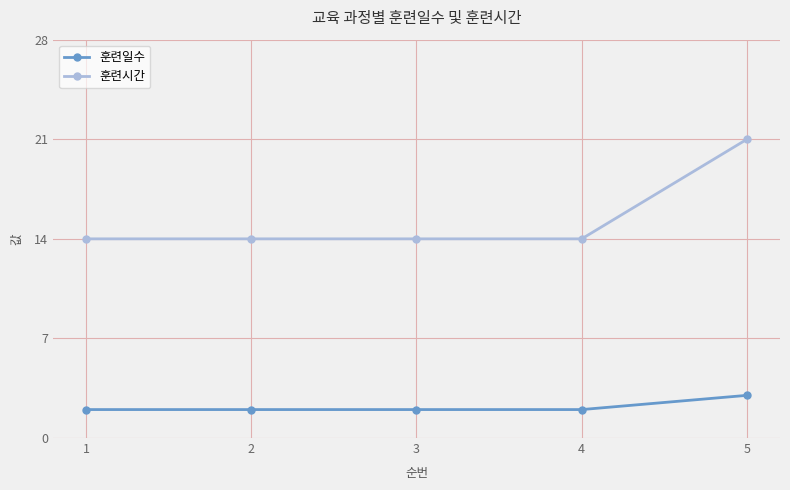

True or false: 훈련시간 has more than 1 points higher than both neighbors.

False